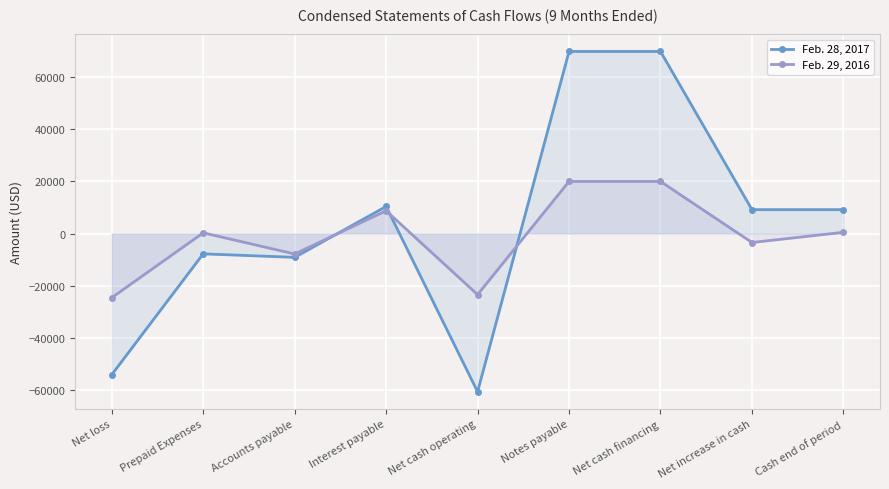

How many interior local peaks does the Feb. 28, 2017 series have?

2